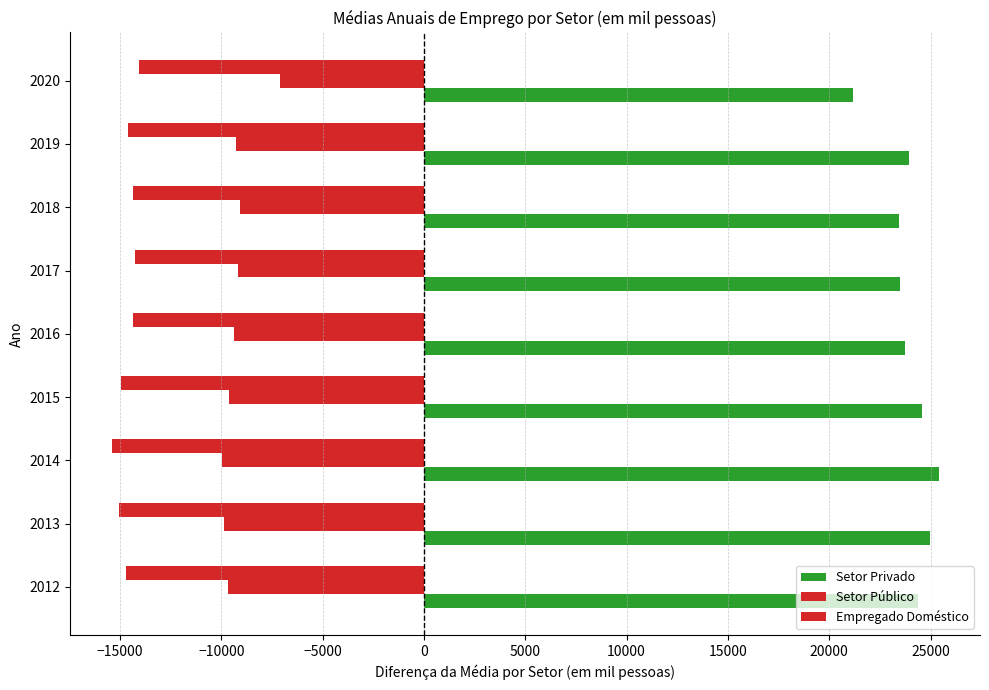

What is the difference between the second highest and minimum values in the Setor Público series?

914.2